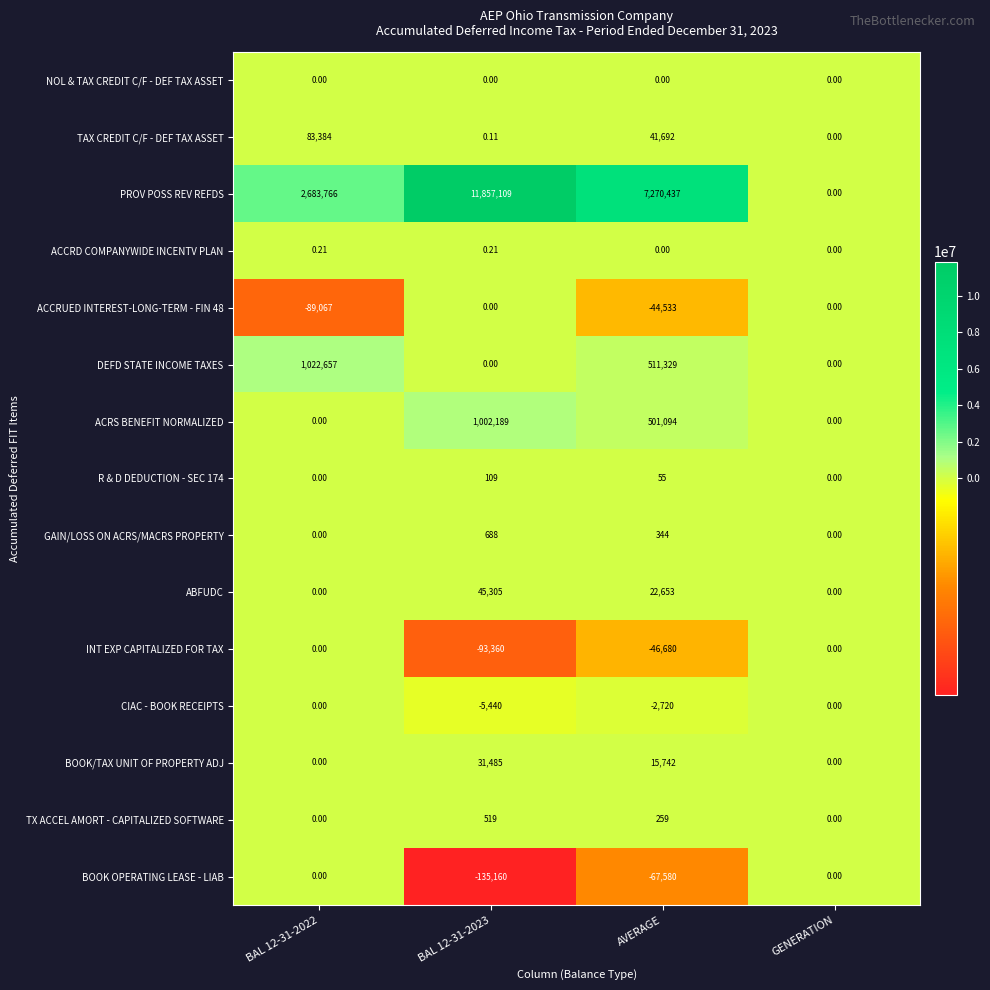

How many distinct data groups are displayed?

15